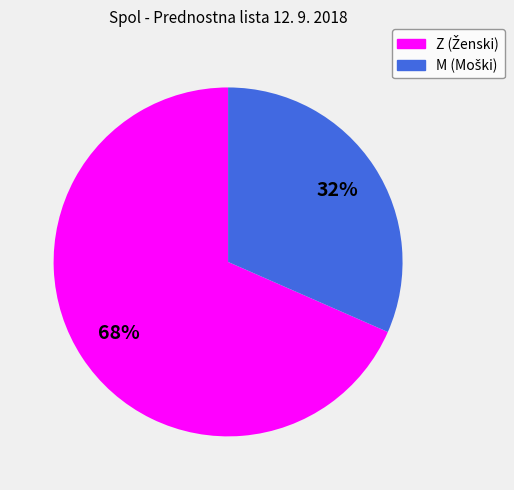

Does any single category account for the majority?

Yes